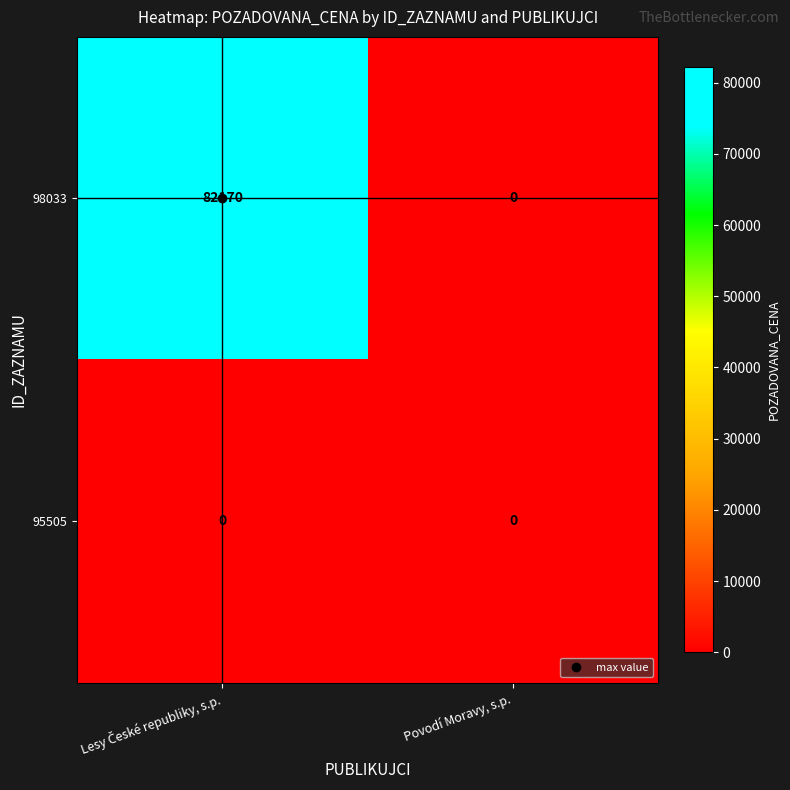

Rank the series by their average value, from highest to lowest.

98033, 95505